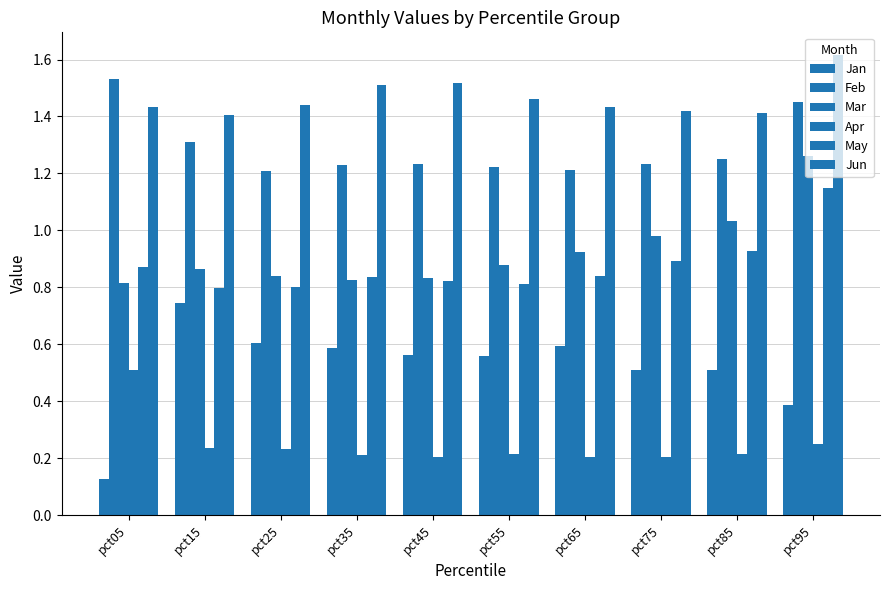

What is the lowest value of the Jun series?

1.4